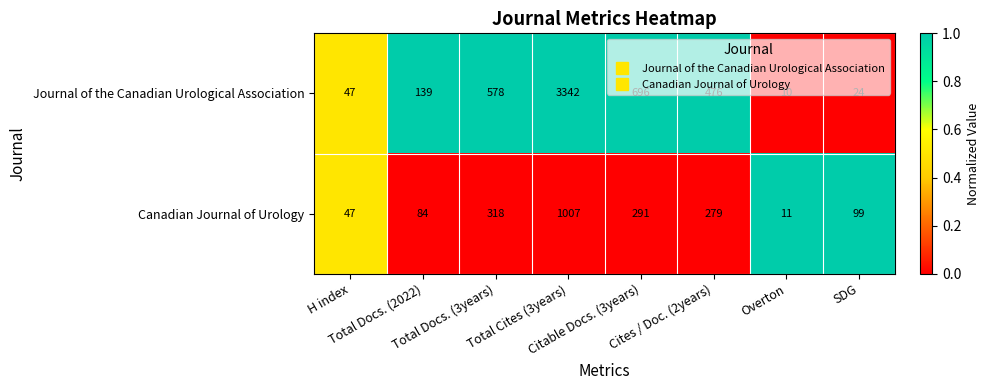

What is the difference between the maximum and minimum values in the Canadian Journal of Urology series?

996